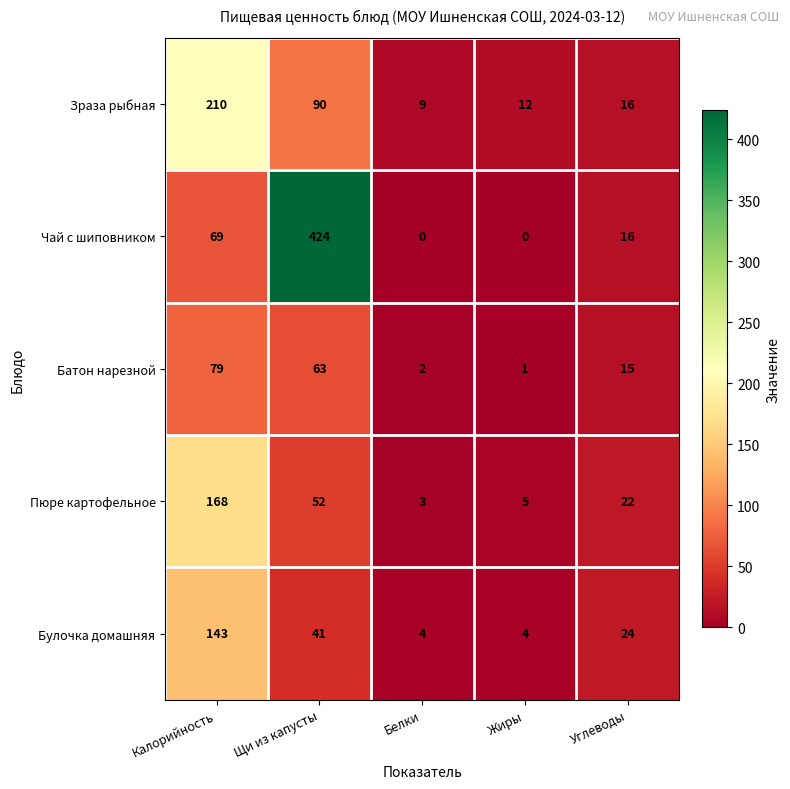

What is the sum of all Зраза рыбная values?

337